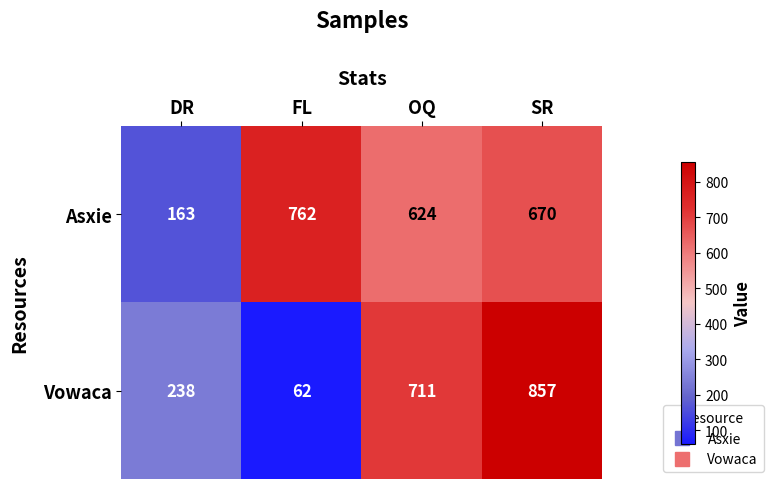

Between OQ and SR, which series saw the biggest shift?

Vowaca